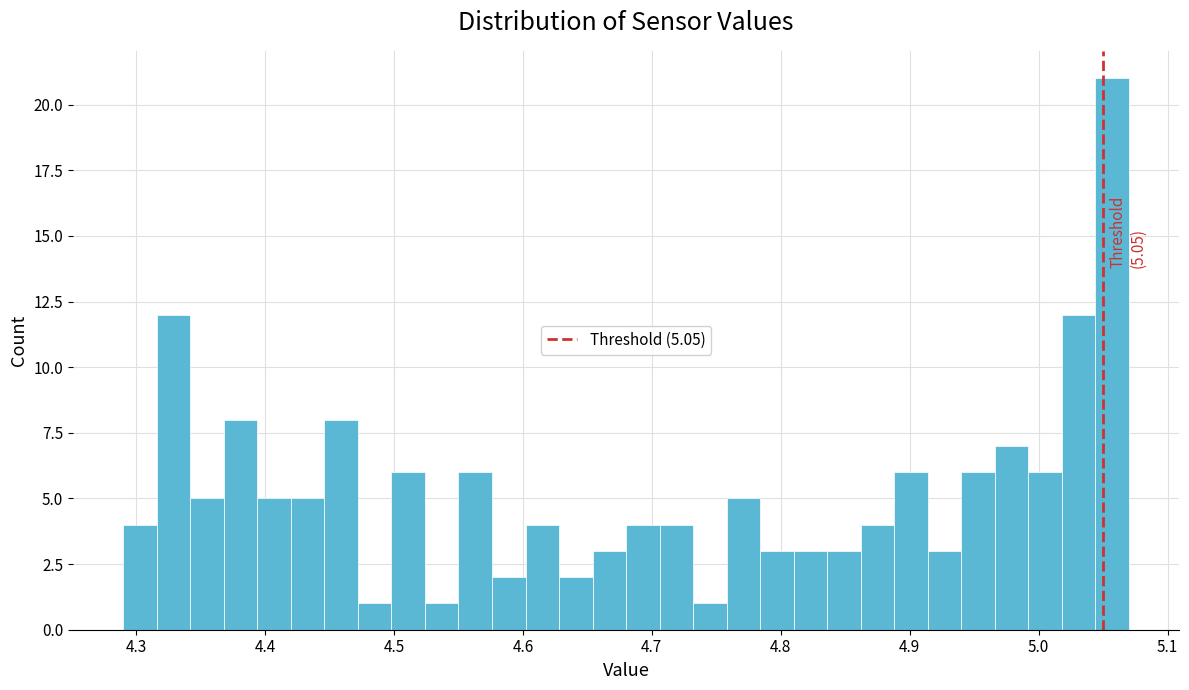

Around what value on the x-axis is the tallest bar? Give the approximate position of its centre, as read against the axis.

5.06